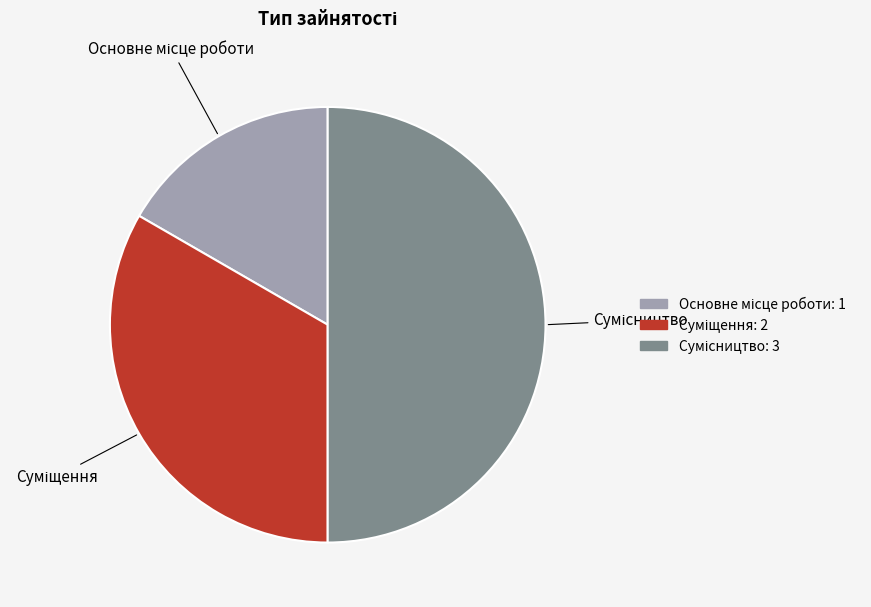

What percentage is NOT represented by Основне місце роботи?

83.3%